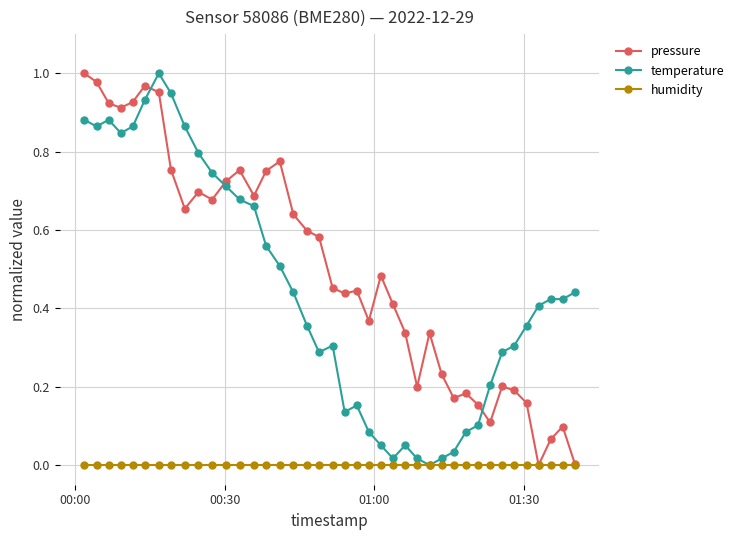

Which series has the largest total across all categories?

pressure